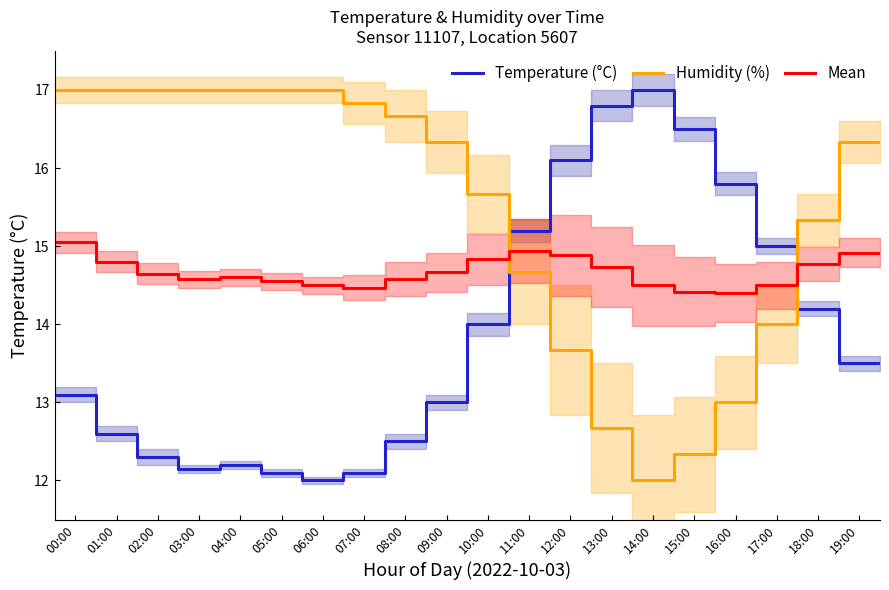

Rank the series by their average value, from highest to lowest.

Humidity (%), Mean, Temperature (°C)